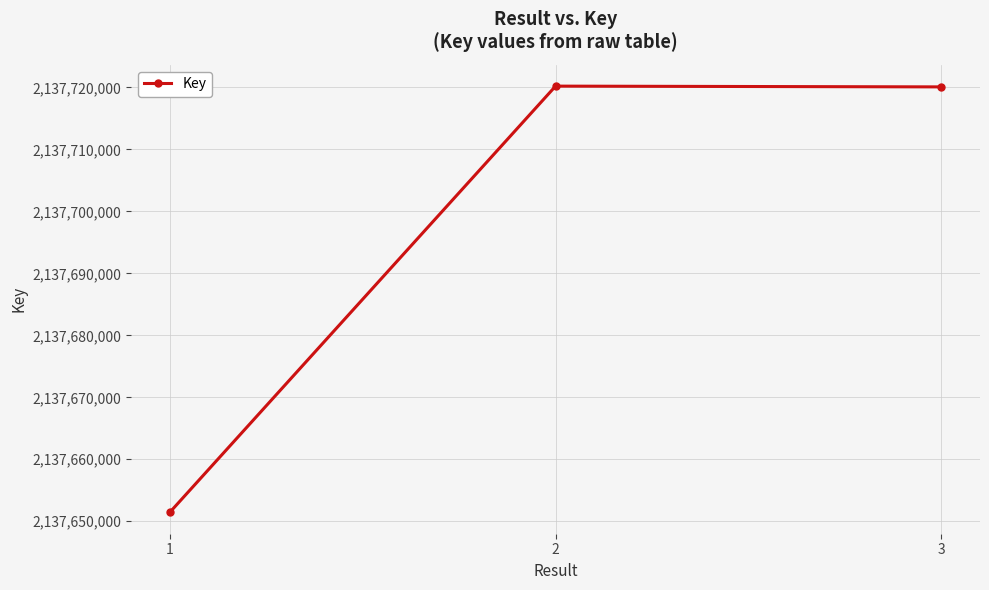

Read the value at 3, to the nearest 100.

2137720100